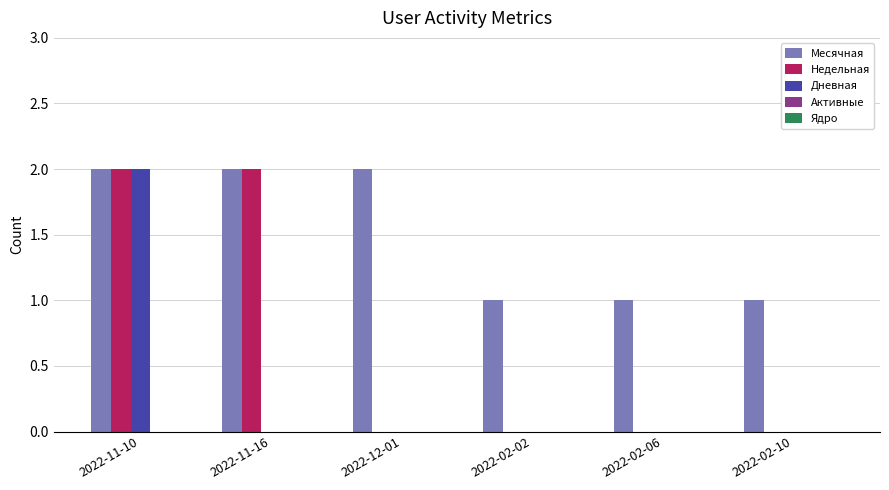

Is the value of Дневная at 2022-11-16 greater than the value of Месячная at 2022-12-01?

No